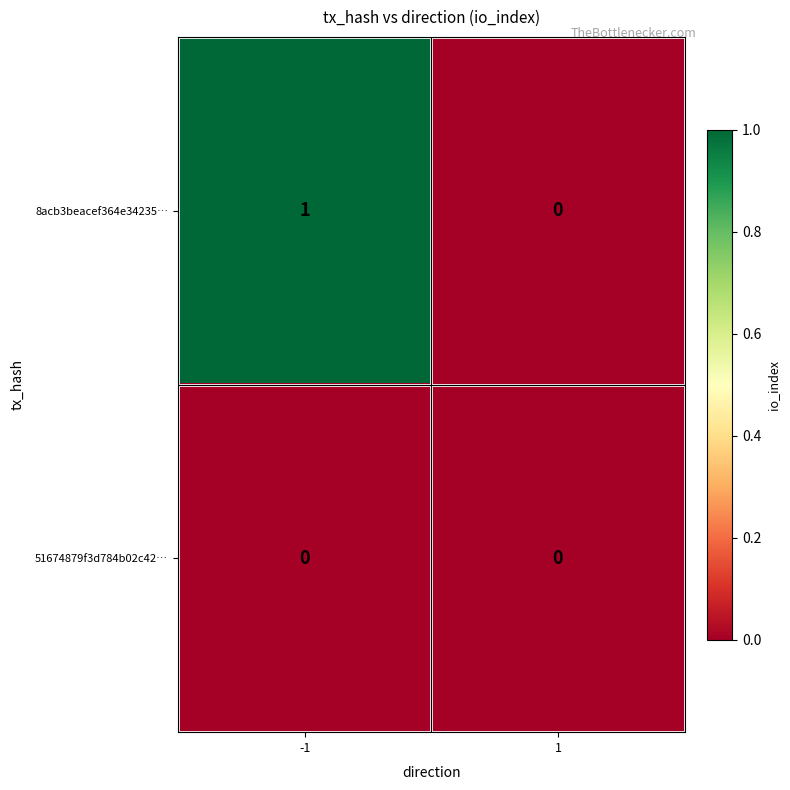

What is the total value across all series at -1?

1